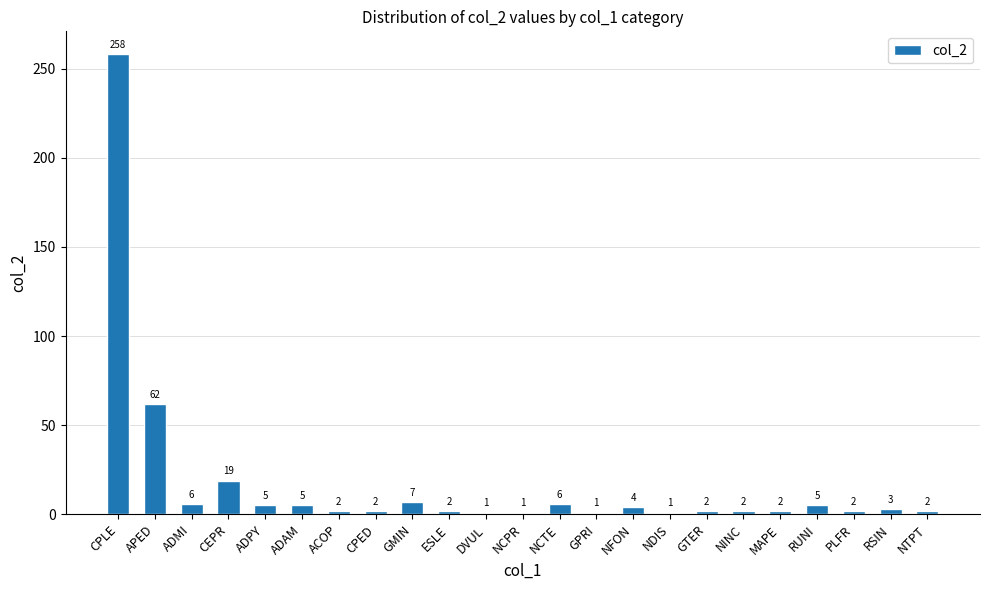

What is the greatest value displayed?

258